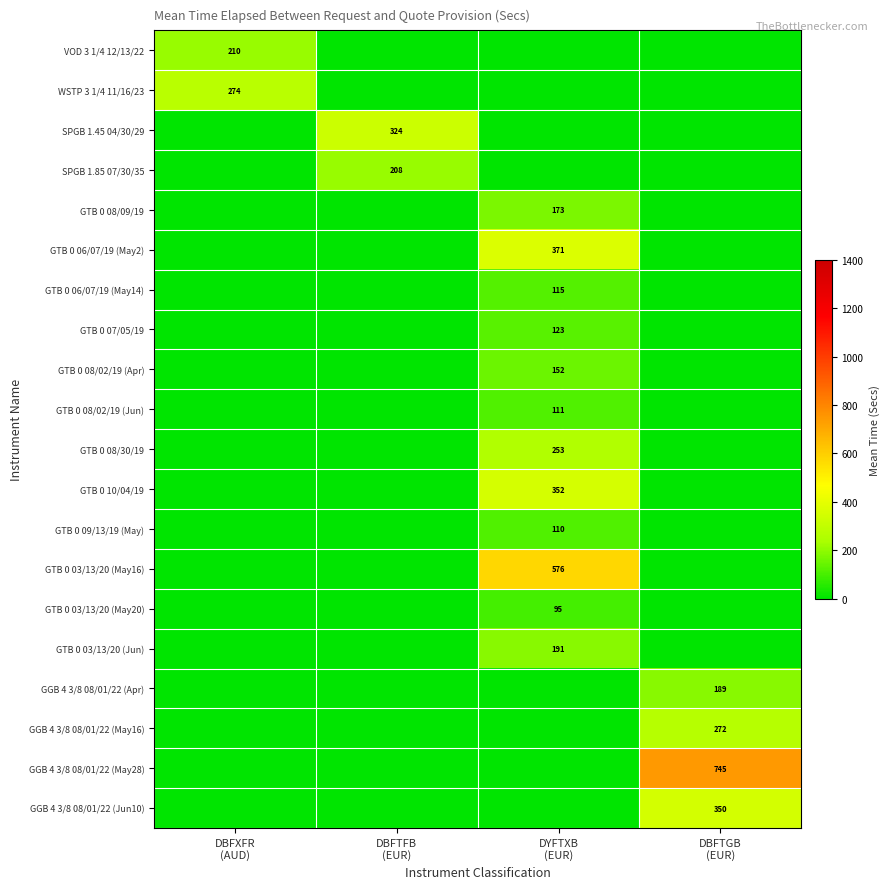

What is the approximate value of GTB 0 08/09/19 at DYFTXB (EUR)?

173.3